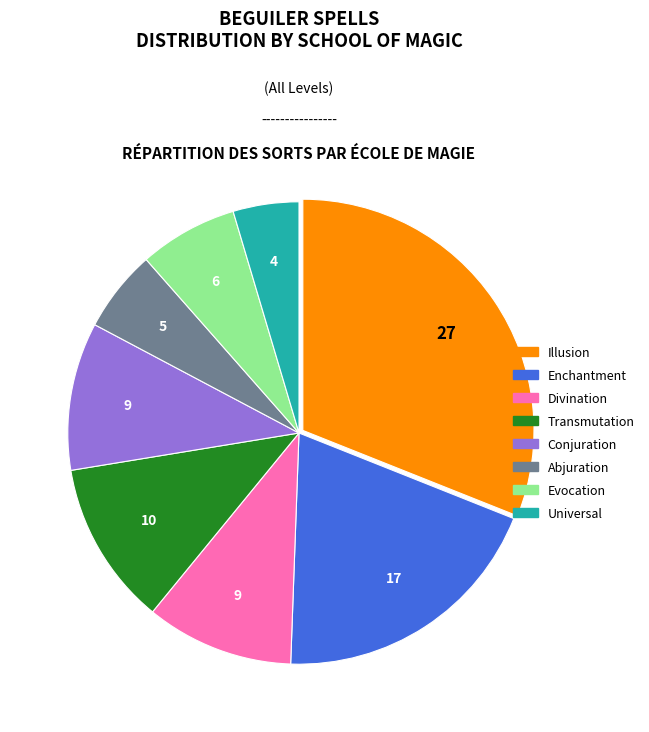

Is the sum of Enchantment and Abjuration greater than half?

No